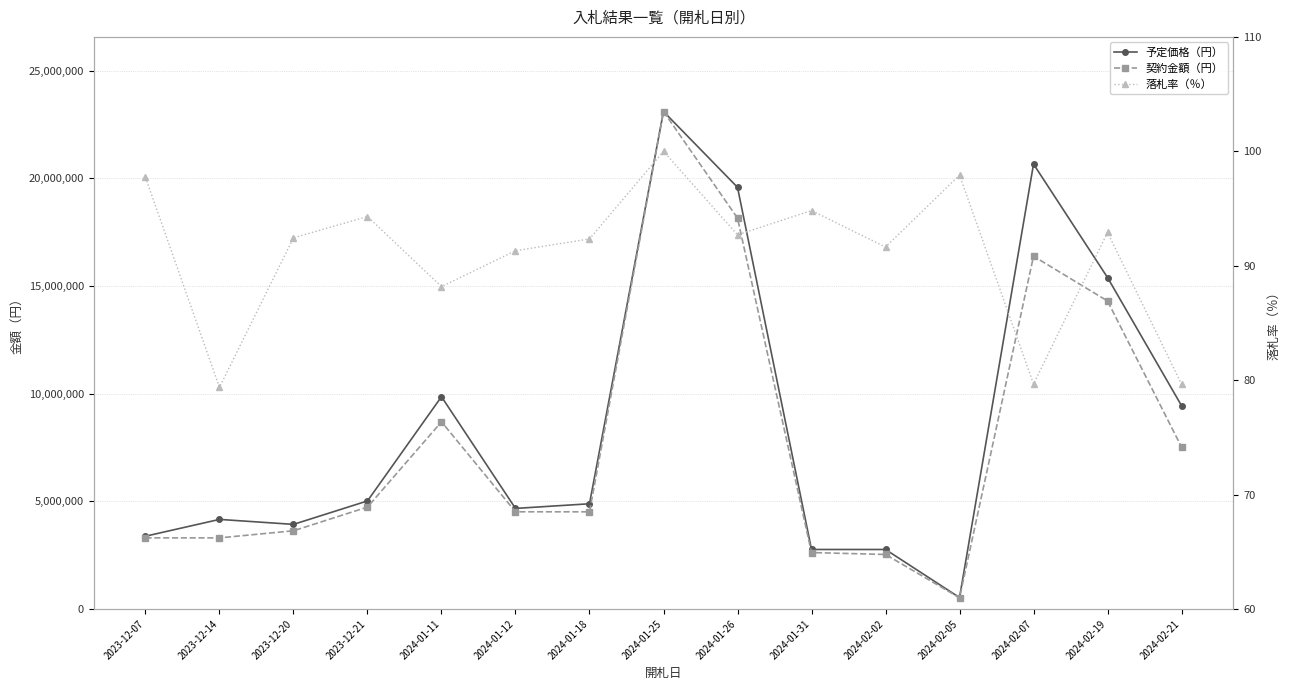

True or false: 契約金額（円） and 予定価格（円） cross at least once.

False